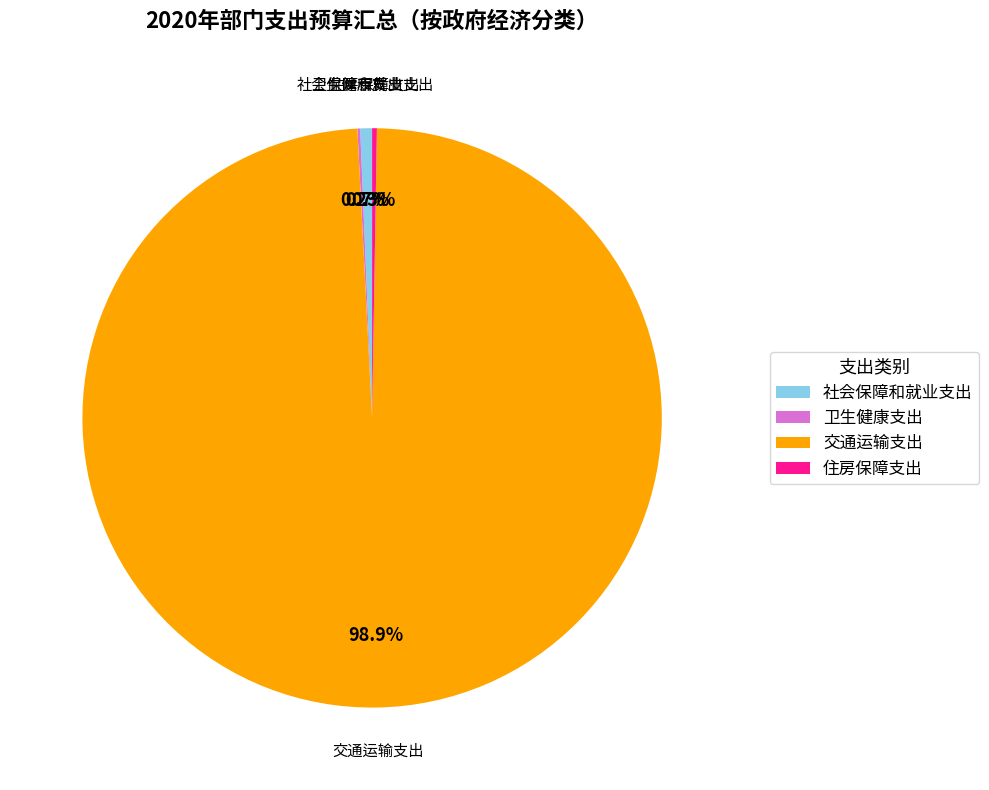

To the nearest percent, what is the average slice percentage?

25%